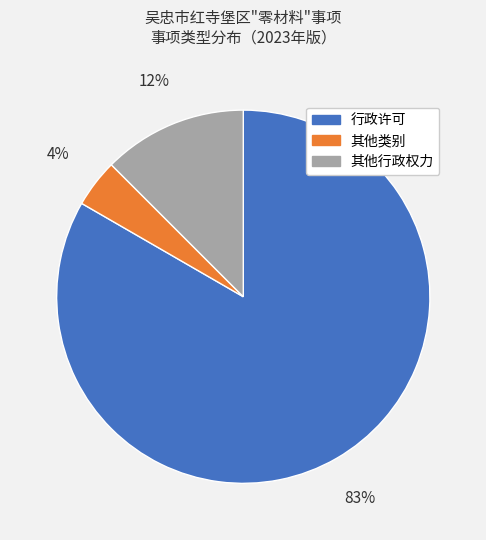

Does any single category account for the majority?

Yes